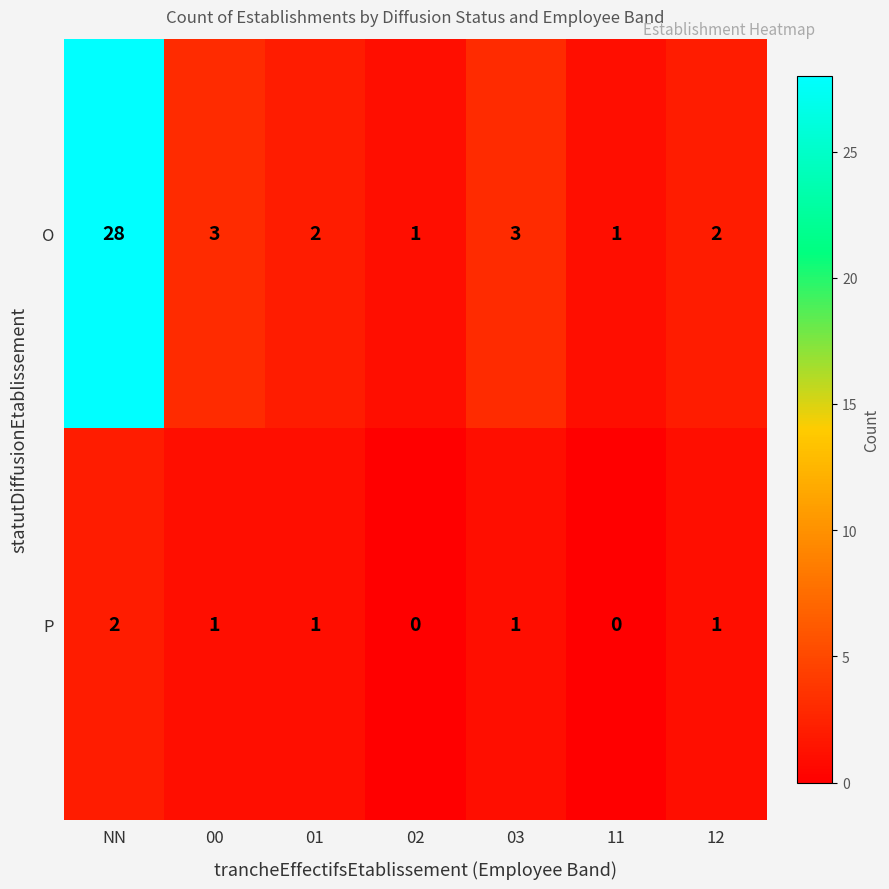

Which series has the widest spread of values?

O